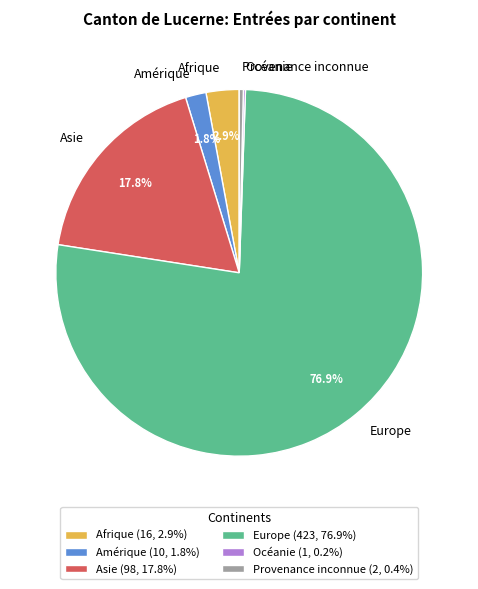

To the nearest percent, what portion does Amérique represent?

2%